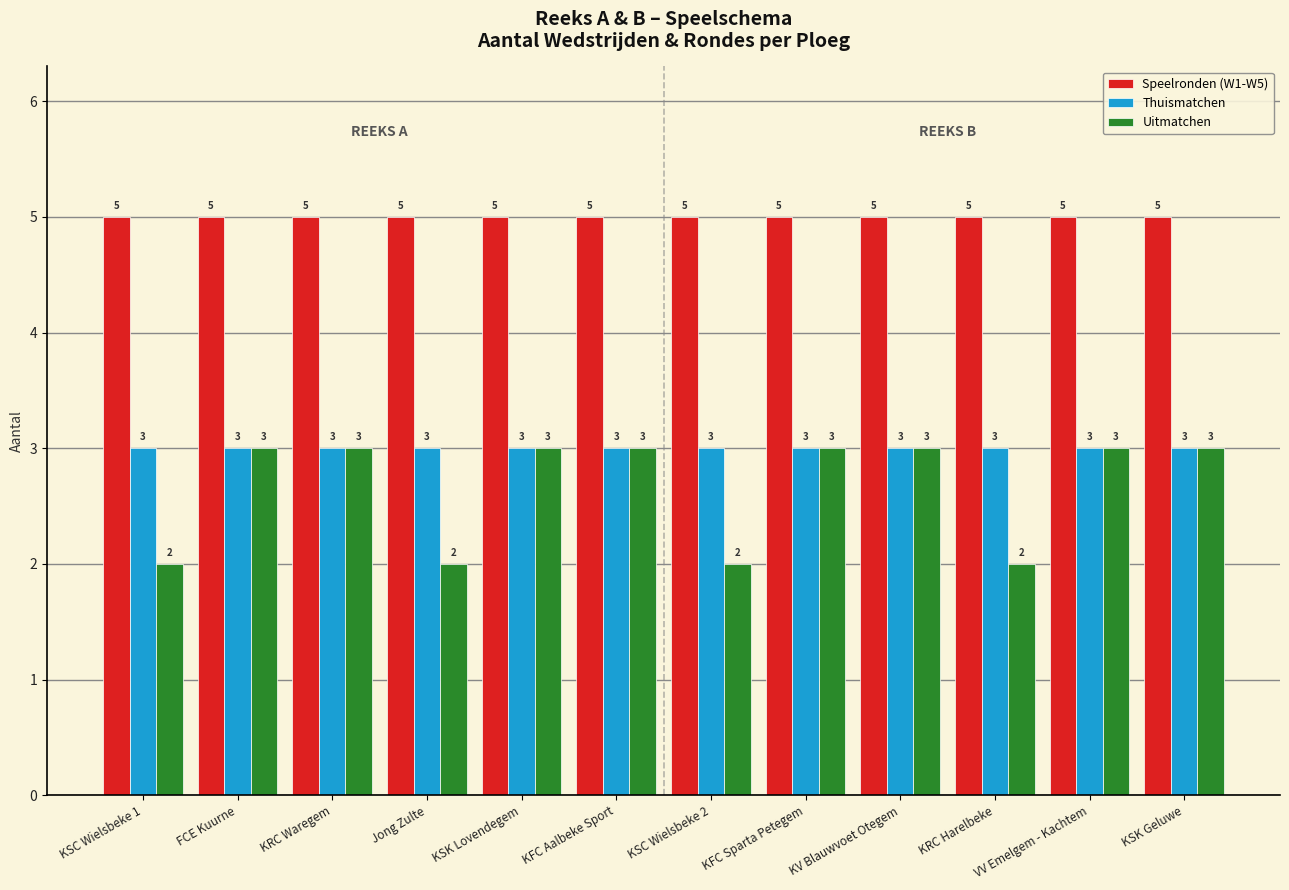

What position from the left is KSC Wielsbeke 2?

7